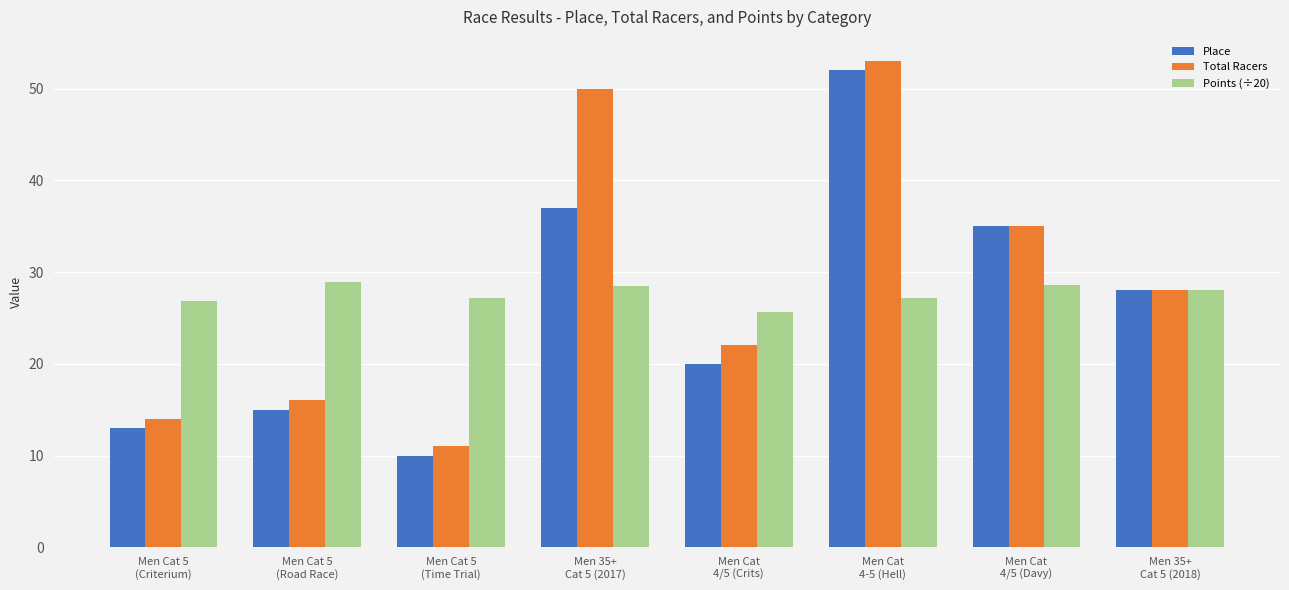

What is the difference between the maximum and minimum values in the Place series?

42.0